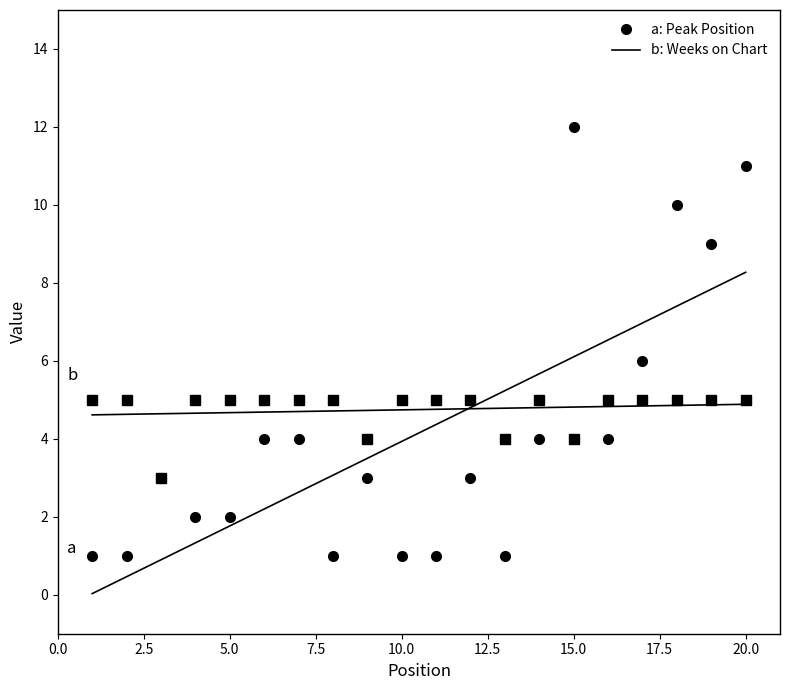

What are all the series names shown in the legend?

Peak Position, Weeks on Chart